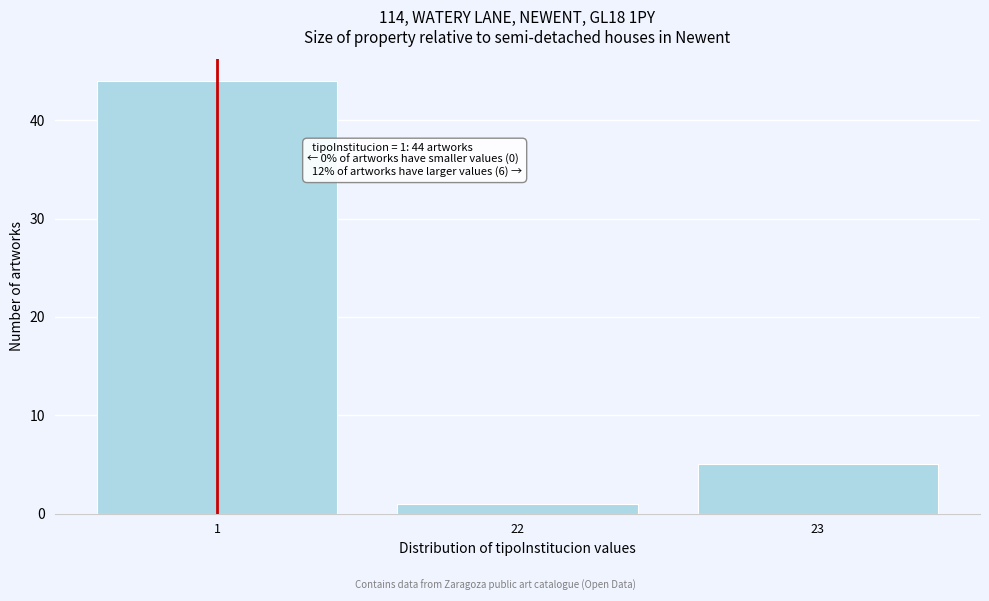

Reading right to left, what are all the values shown in this chart?

5	1	44